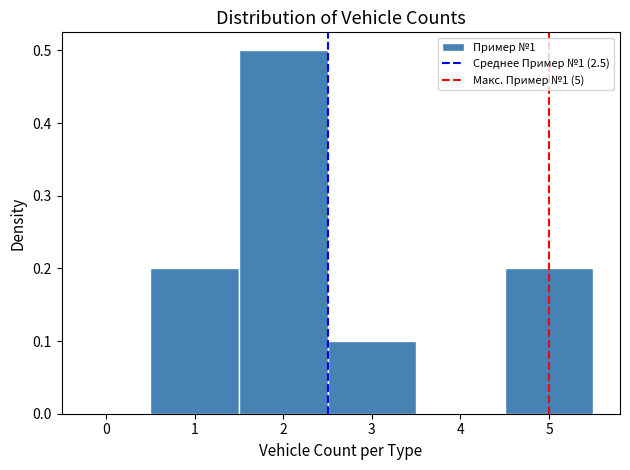

Which range on the x-axis has the tallest bar?

1.5 to 2.5